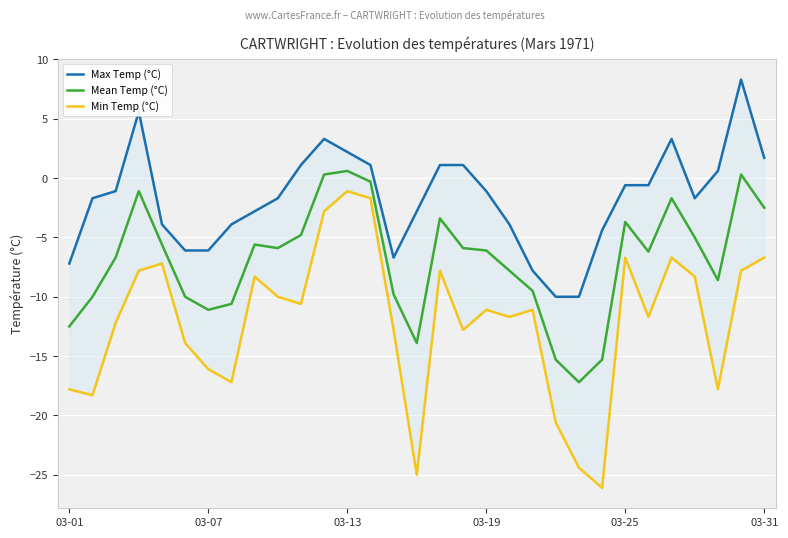

What is the minimum value for Mean Temp (°C)?

-17.2